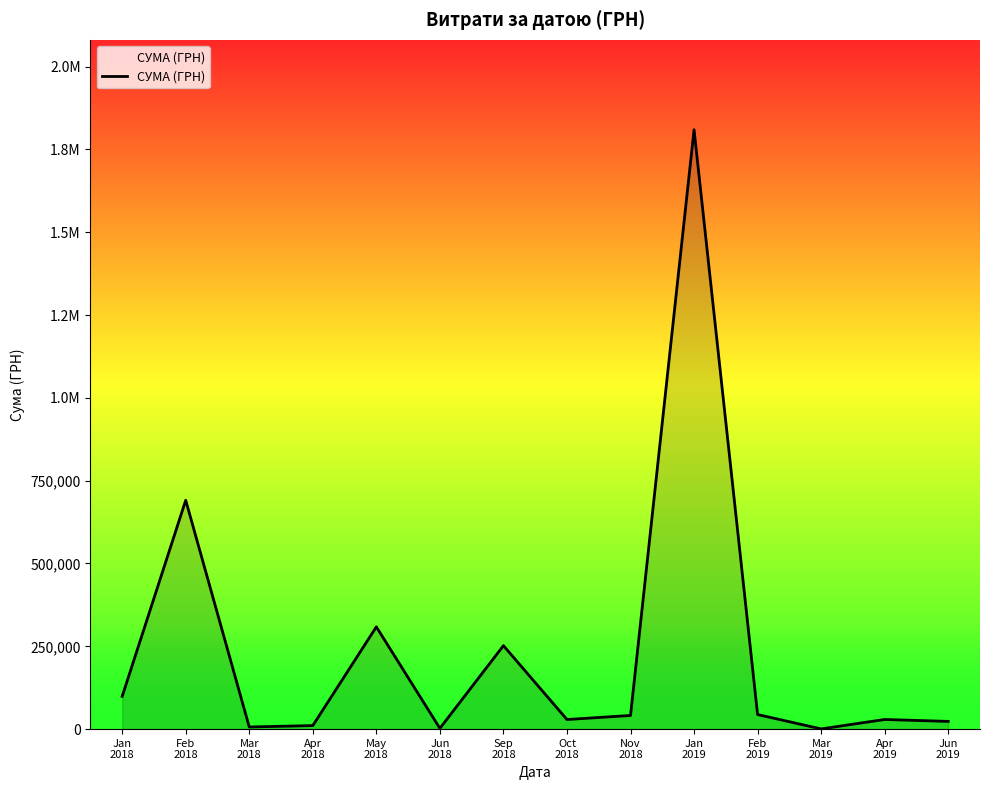

Reading left to right, transcribe all the data shown in this chart.

Jan
2018=98867.9	Feb
2018=690838.0	Mar
2018=6475.0	Apr
2018=10675.4	May
2018=308768.2	Jun
2018=2356.0	Sep
2018=252009.0	Oct
2018=29000.0	Nov
2018=41250.0	Jan
2019=1809190.2	Feb
2019=43971.1	Mar
2019=647.0	Apr
2019=29085.3	Jun
2019=23300.0